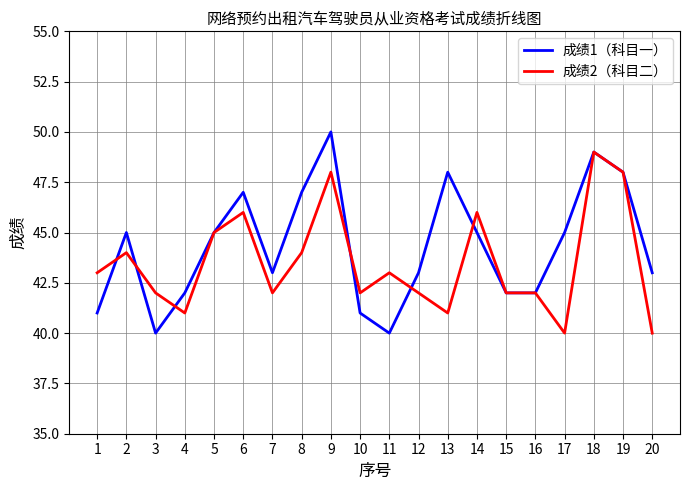

Is the value of 成绩2（科目二） at 14 greater than the value of 成绩1（科目一） at 1?

Yes